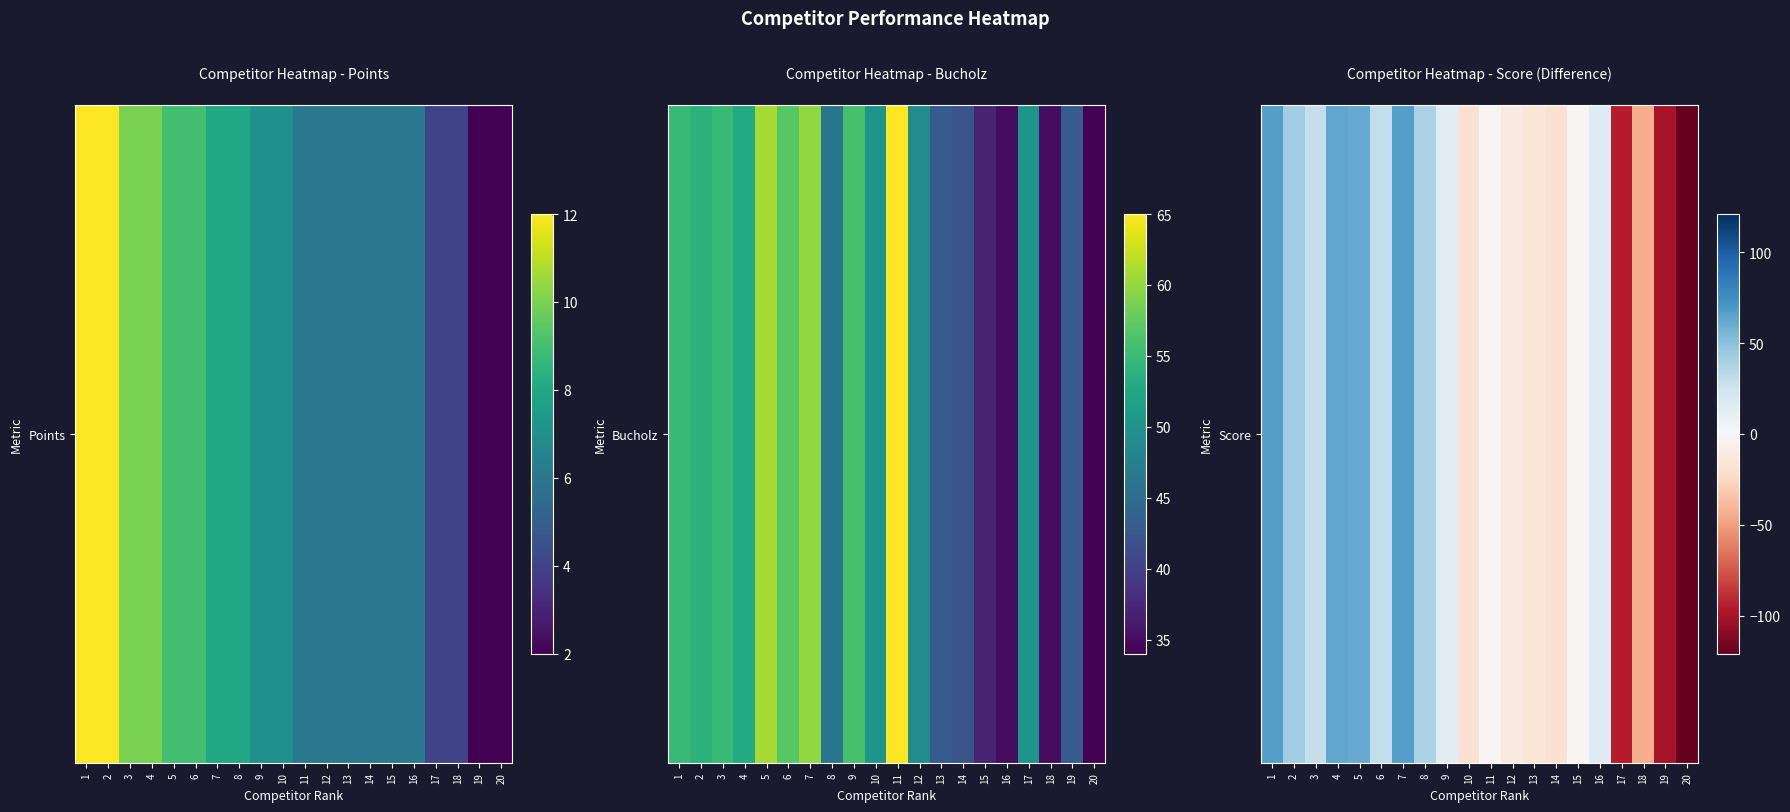

Is it true that the value at 10 is -18?

True